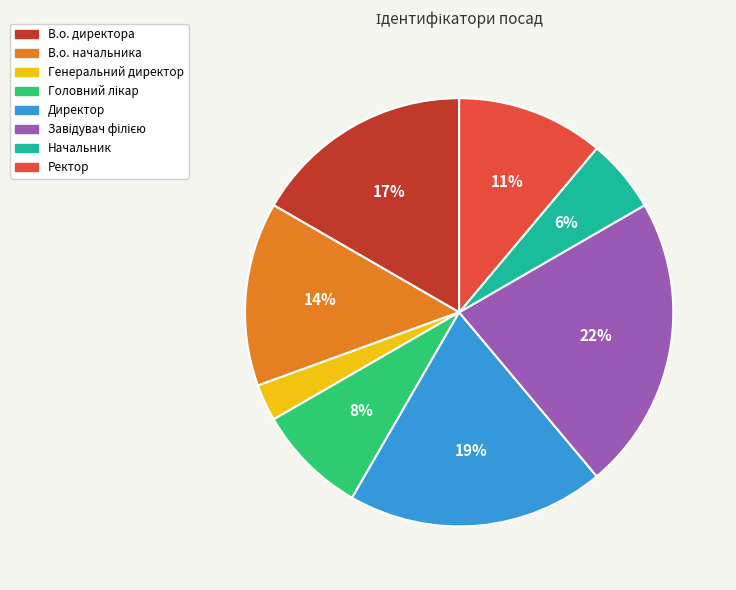

Combined, do В.о. директора and В.о. начальника account for over 50%?

No